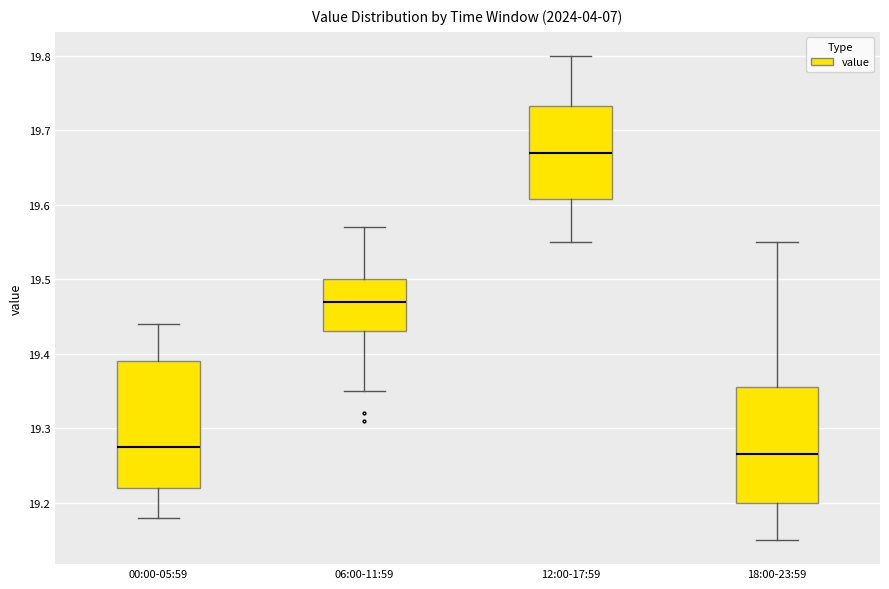

Reading left to right, read every box against the y-axis: the position of its median line, the range the box covers, and the ends of its whiskers. The values are not printed on the chart, so give them approximately, as read against the axis.

00:00-05:59: median 19.28, box 19.22 to 19.39, whiskers 19.18 to 19.44
06:00-11:59: median 19.47, box 19.43 to 19.50, whiskers 19.35 to 19.57
12:00-17:59: median 19.67, box 19.61 to 19.73, whiskers 19.55 to 19.80
18:00-23:59: median 19.27, box 19.20 to 19.36, whiskers 19.15 to 19.55